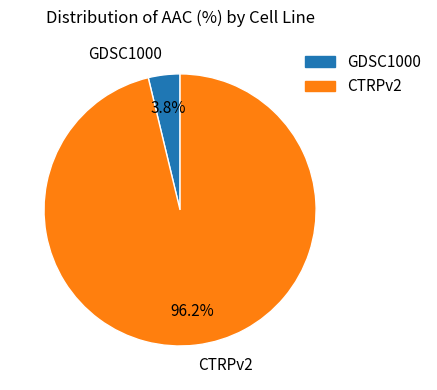

Which has a higher value, GDSC1000 or CTRPv2?

CTRPv2